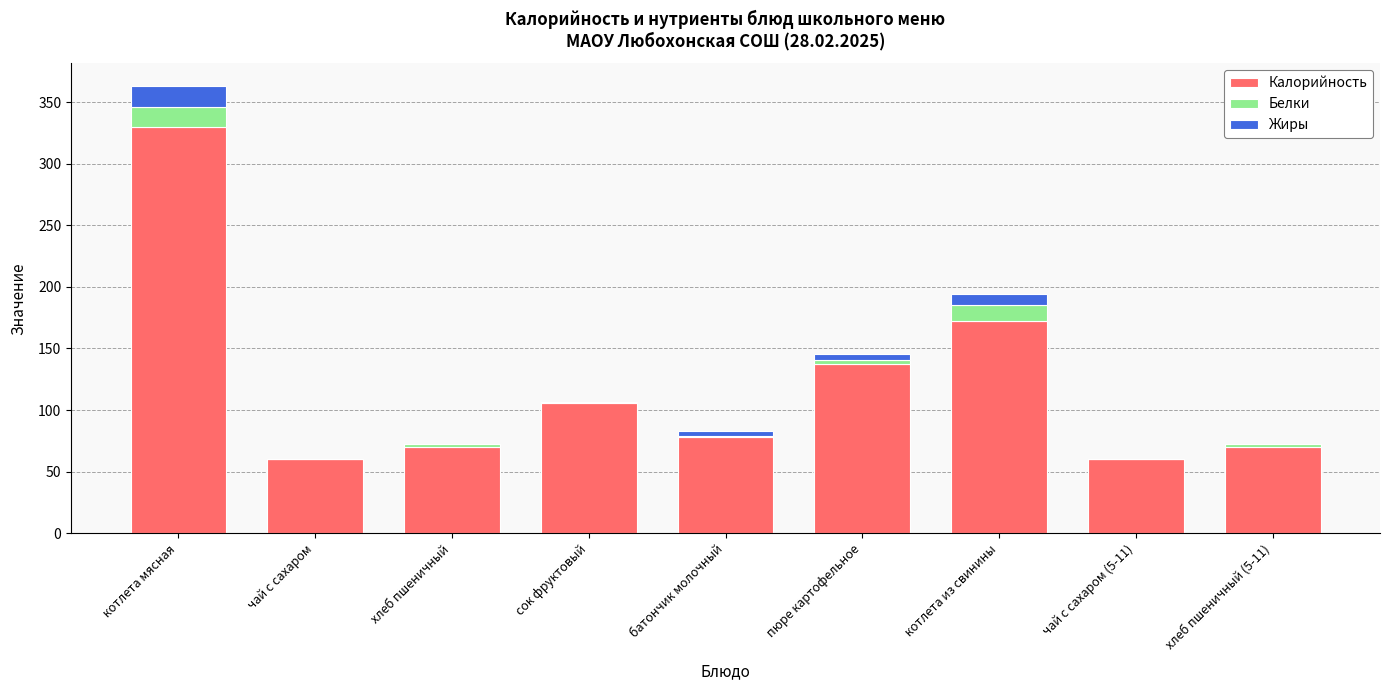

Count the number of categories in the chart.

9